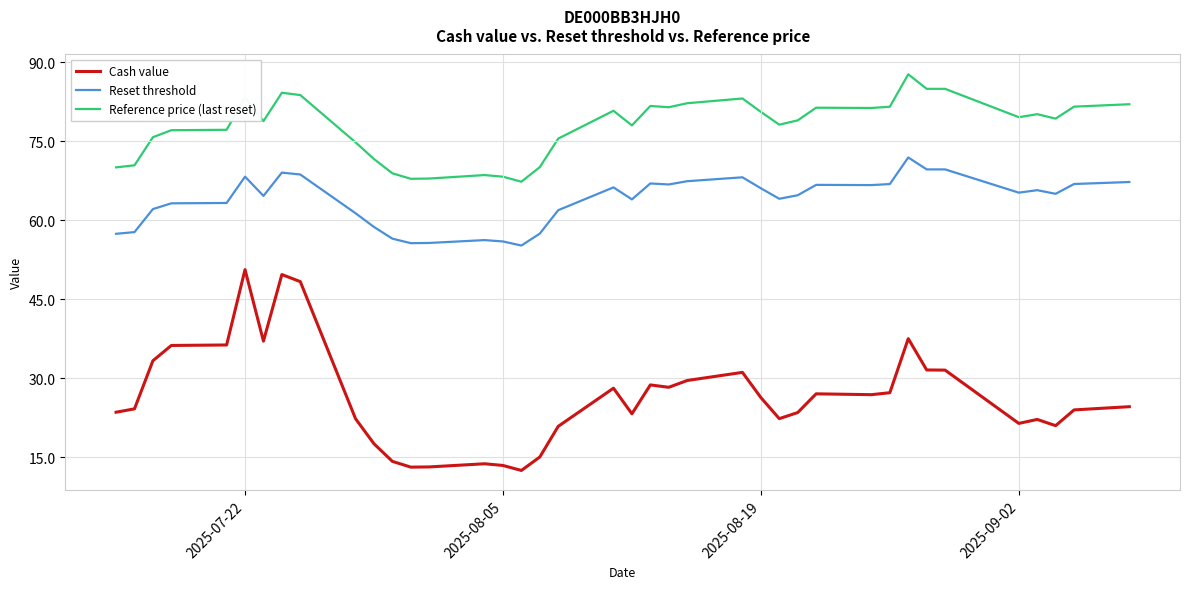

What is the greatest value displayed?

87.7